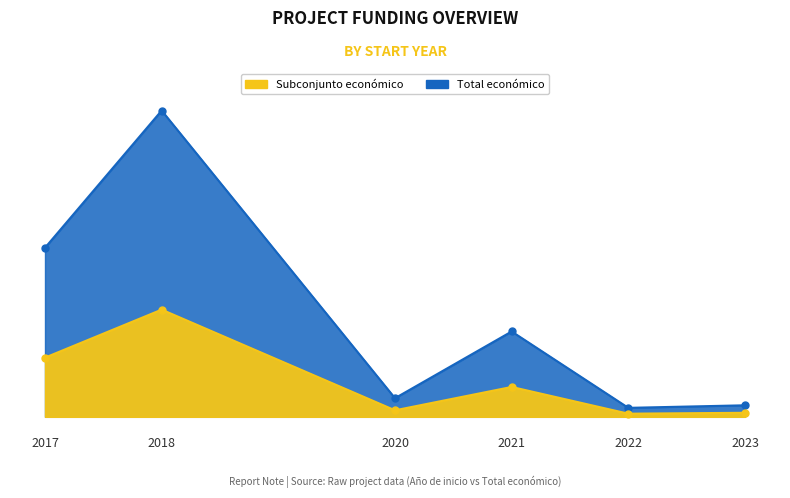

True or false: the data shows 568809 at 2020.

True